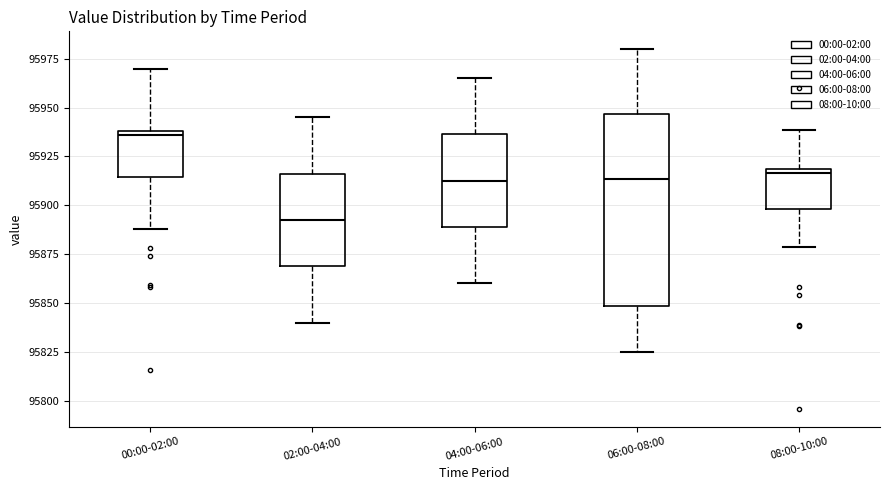

Comparing the boxes themselves (not the whiskers), which one is the tallest?

06:00-08:00